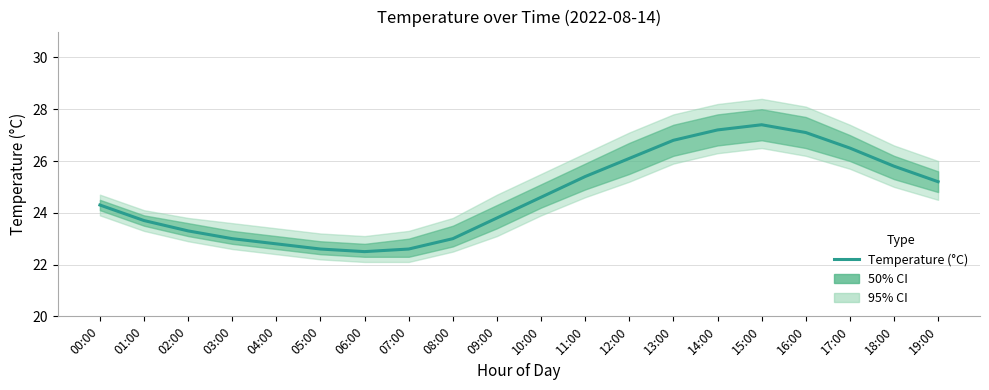

How many interior local valleys (lower than both neighbors) does the data have?

1